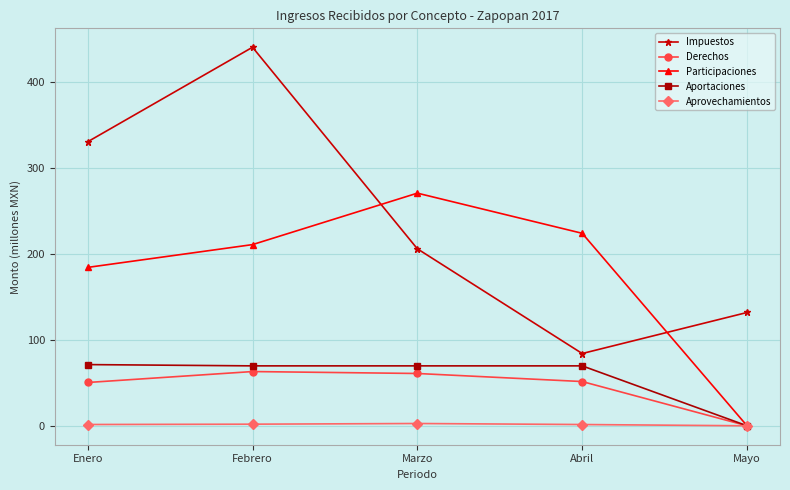

True or false: Impuestos and Aprovechamientos cross at least once.

False